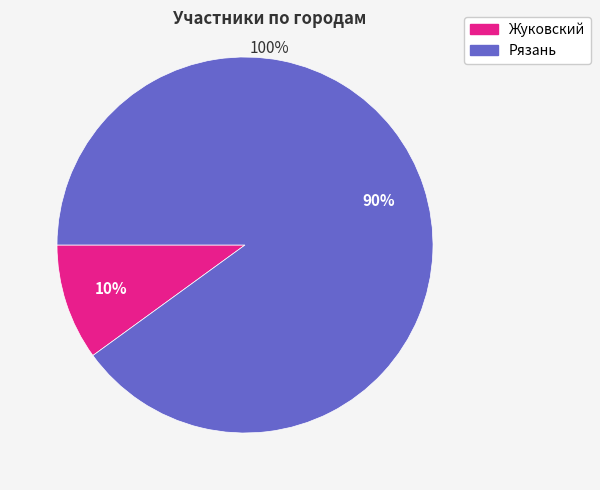

To the nearest percent, what is the difference between the largest and smallest slice percentages?

80%